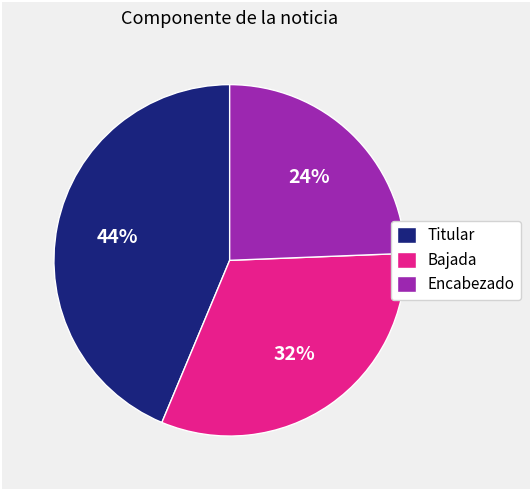

Rank the categories by value from lowest to highest.

Encabezado, Bajada, Titular